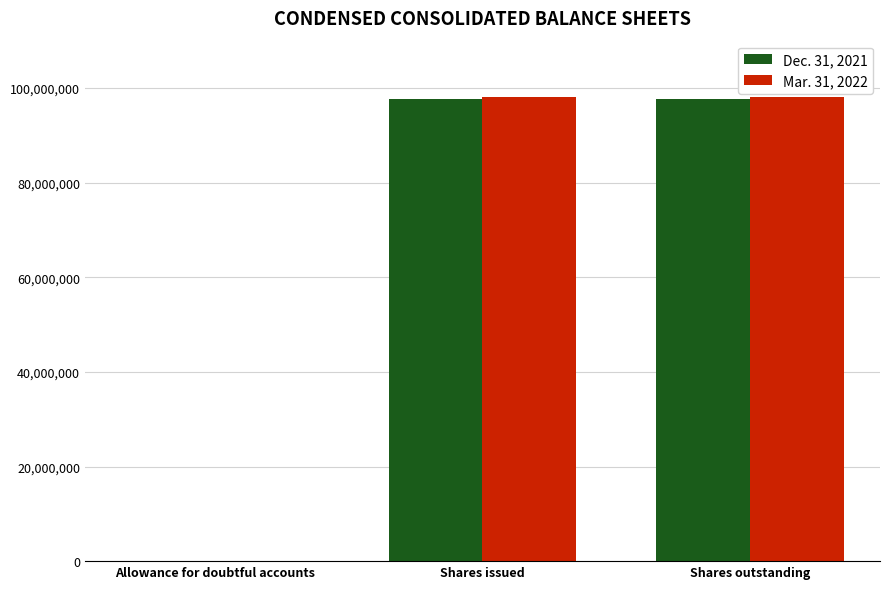

What value does the Dec. 31, 2021 series have at Shares outstanding?

97574171